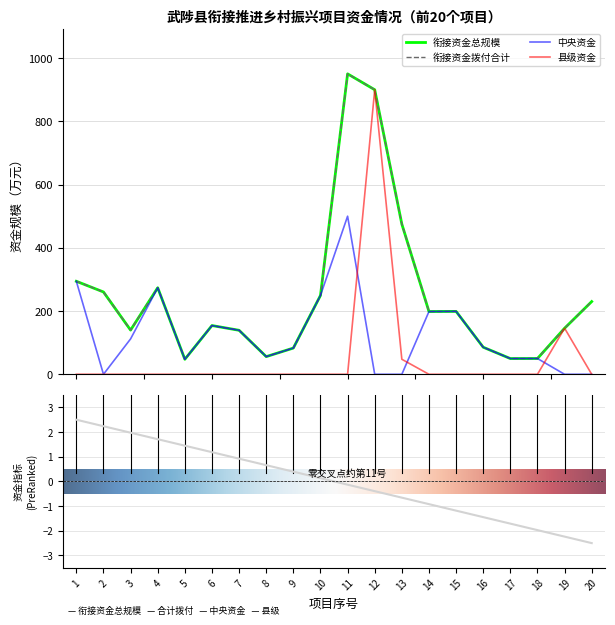

Which category has the lowest value in the 衔接资金总规模 series?

5